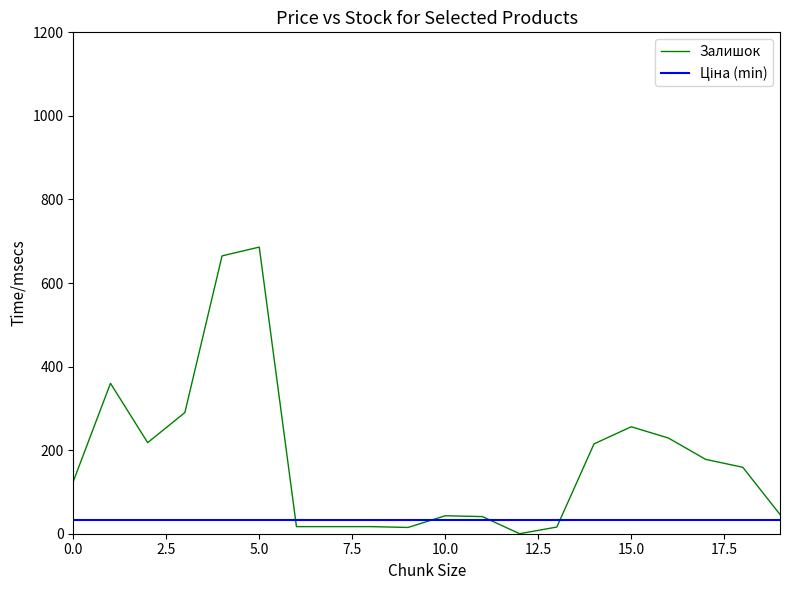

What is the greatest value displayed?

686.0